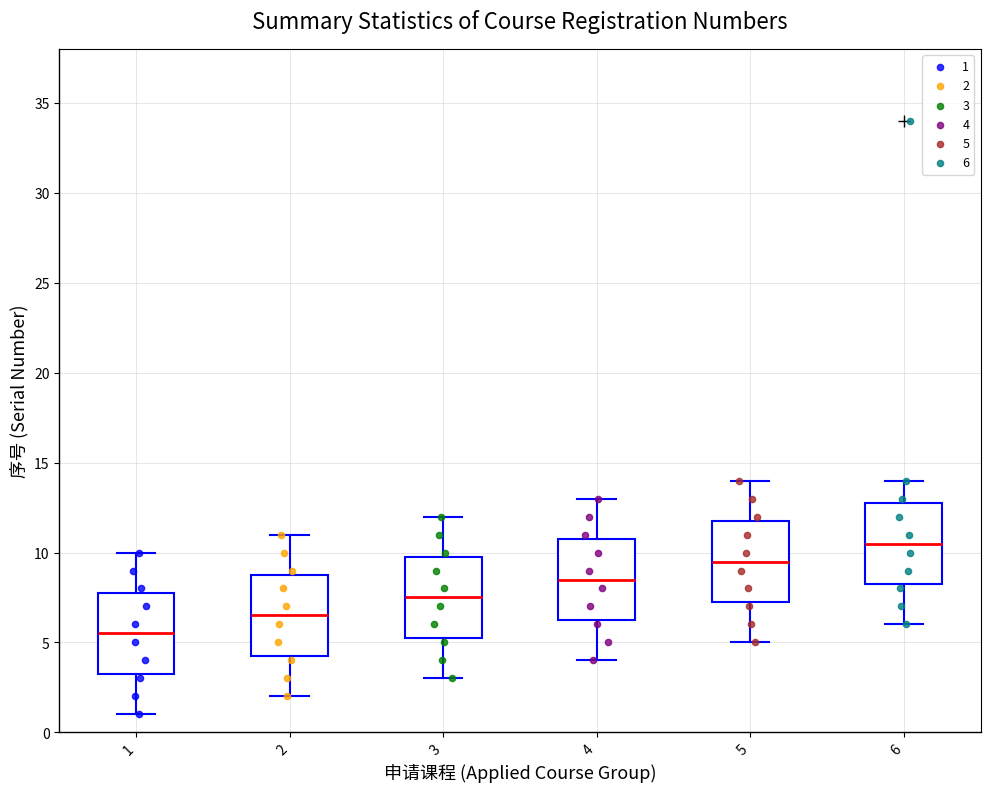

Where does the upper whisker of the box at x = 1 end on the y-axis? The values are not printed on the chart, so give them approximately, as read against the axis.

10.0